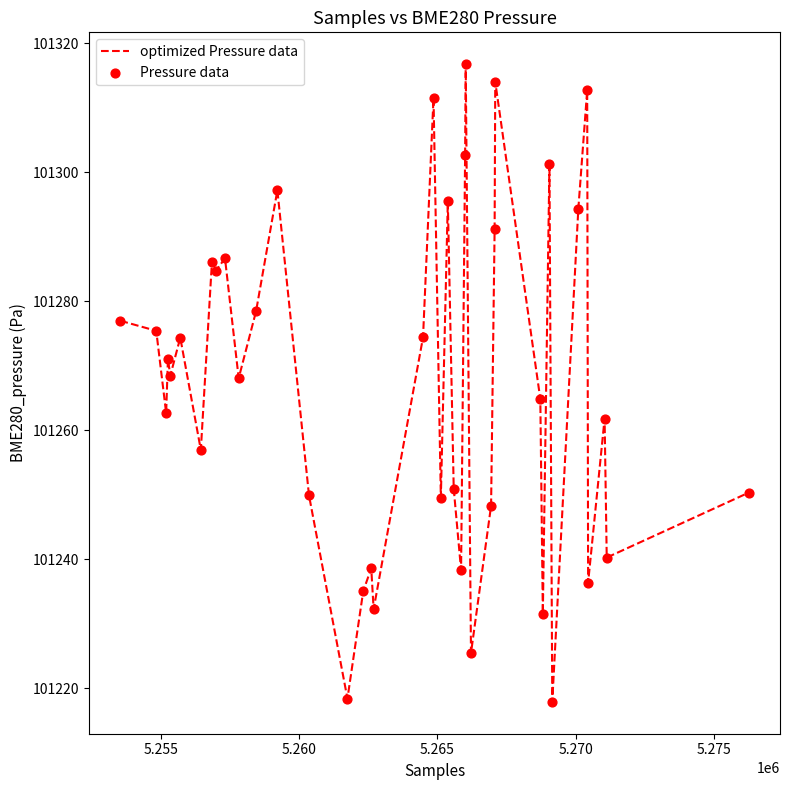

What is the smallest value displayed?

101217.9